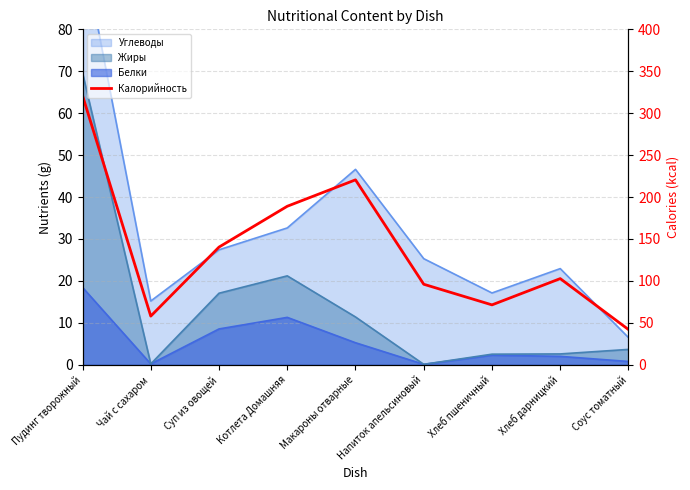

Between Соус томатный and Суп из овощей, which is larger?

Суп из овощей